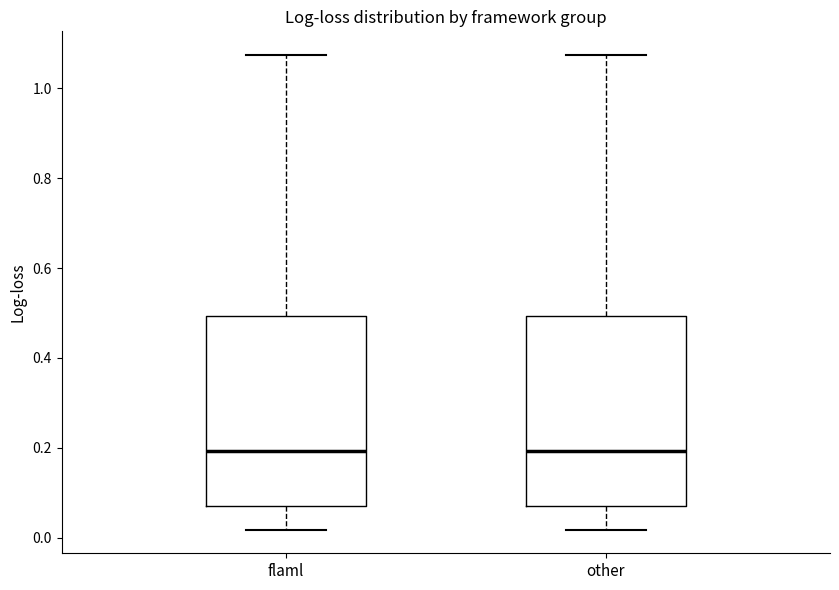

Reading left to right, read every box against the y-axis: the position of its median line, the range the box covers, and the ends of its whiskers. The values are not printed on the chart, so give them approximately, as read against the axis.

flaml: median 0.20, box 0.08 to 0.50, whiskers 0.02 to 1.08
other: median 0.20, box 0.08 to 0.50, whiskers 0.02 to 1.08